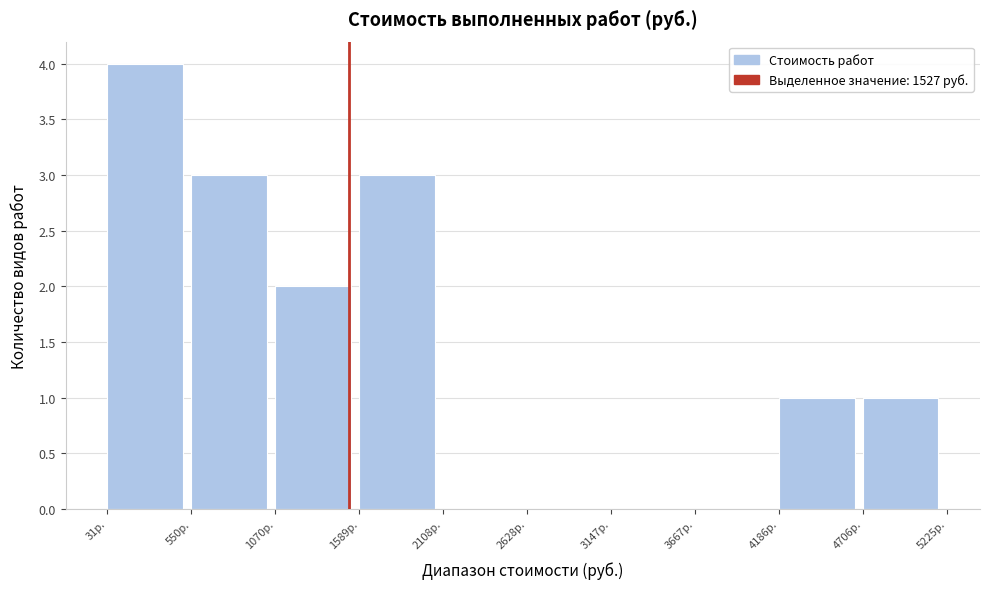

Reading left to right, list every bar in this chart as the range it spans on the x-axis followed by its height. Neither the bar edges nor the heights are printed on the chart, so give them approximately, as read against the axes.

0 to 600: 4
600 to 1100: 3
1100 to 1600: 2
1600 to 2100: 3
2100 to 2600: 0
2600 to 3100: 0
3100 to 3700: 0
3700 to 4200: 0
4200 to 4700: 1
4700 to 5200: 1